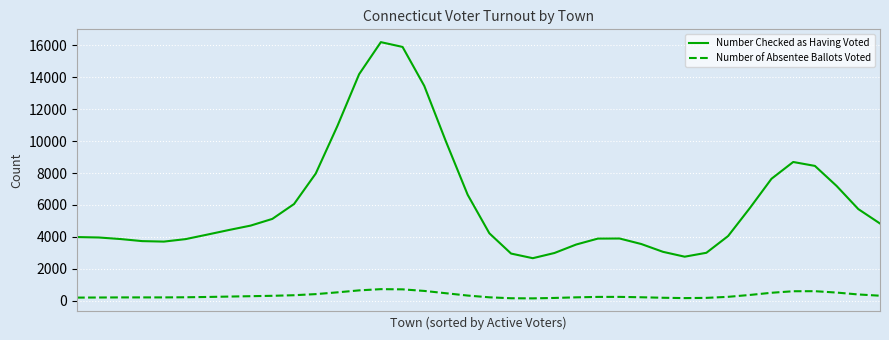

What is the difference between the maximum and second lowest values in the Number of Absentee Ballots Voted series?

569.2